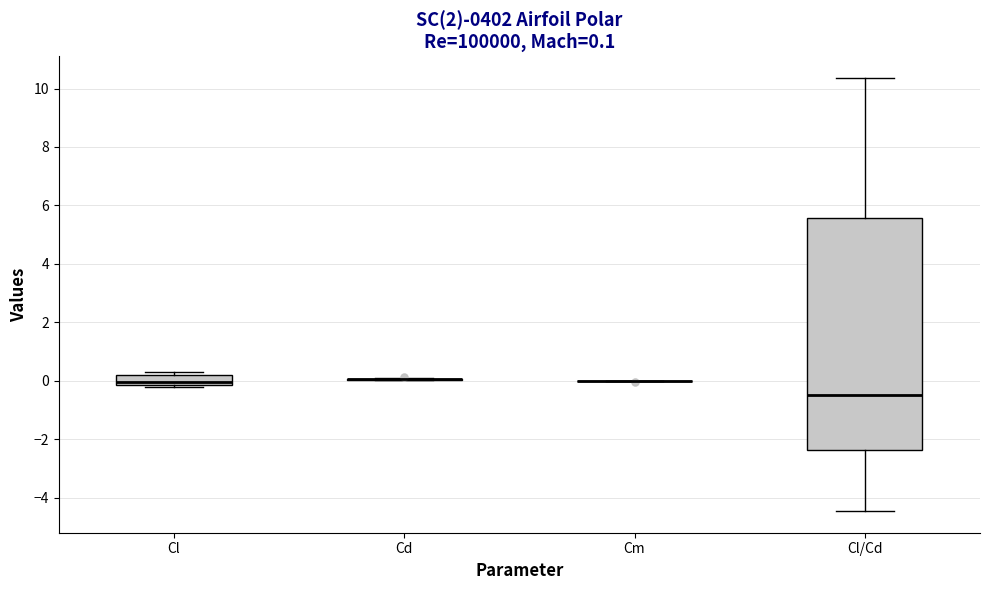

Which box is the tallest, from its lower edge to its upper edge?

Cl/Cd